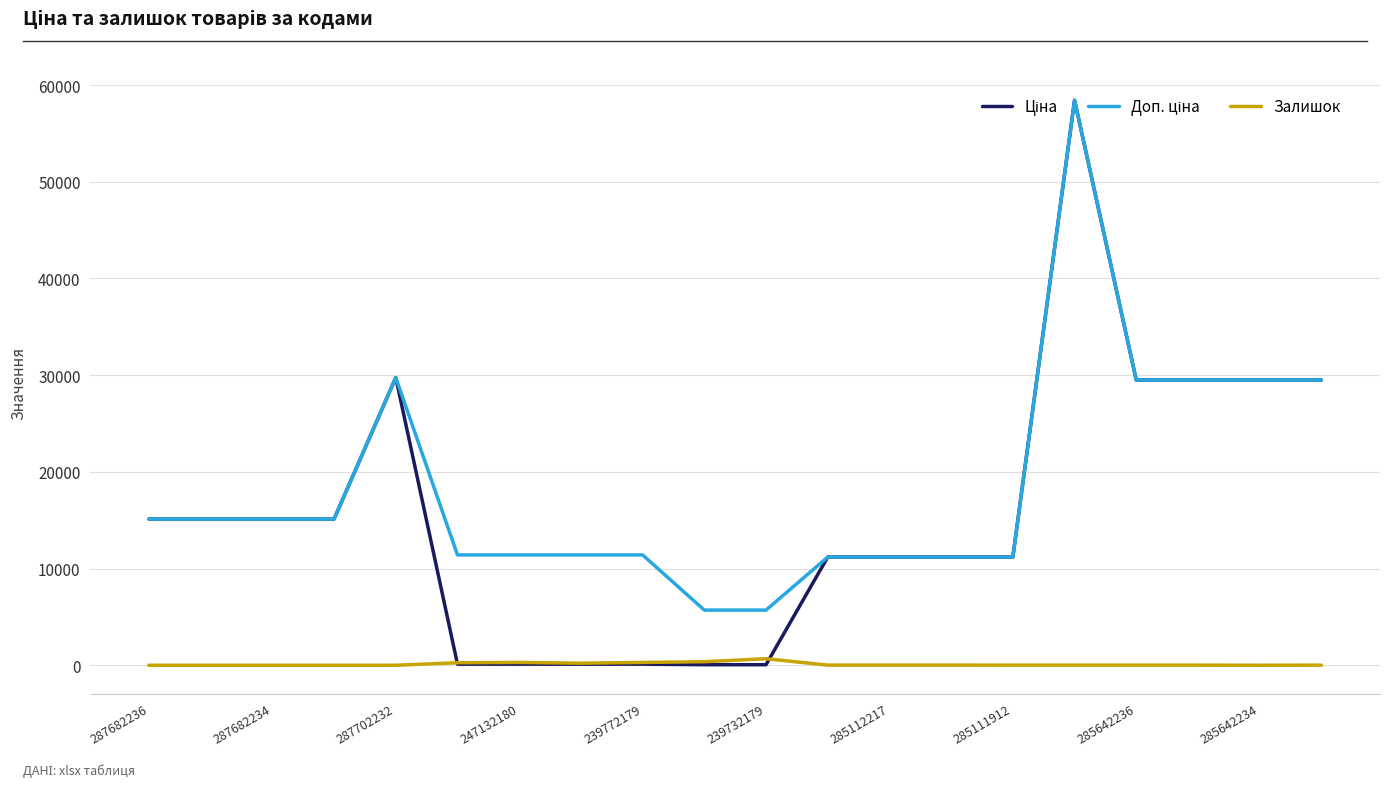

How many values in the Залишок series are below 15?

10